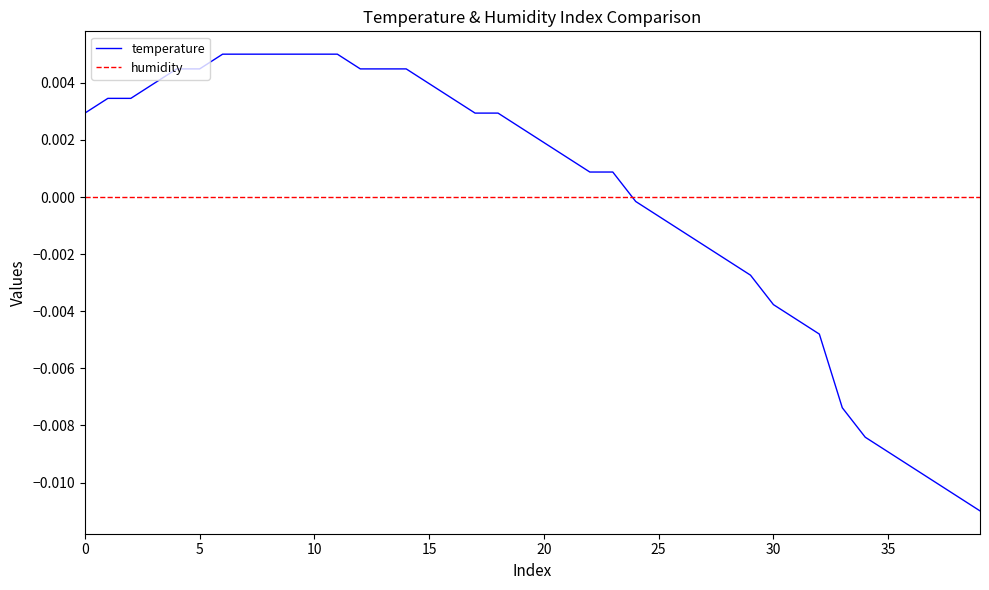

How many lines are shown in the chart?

2